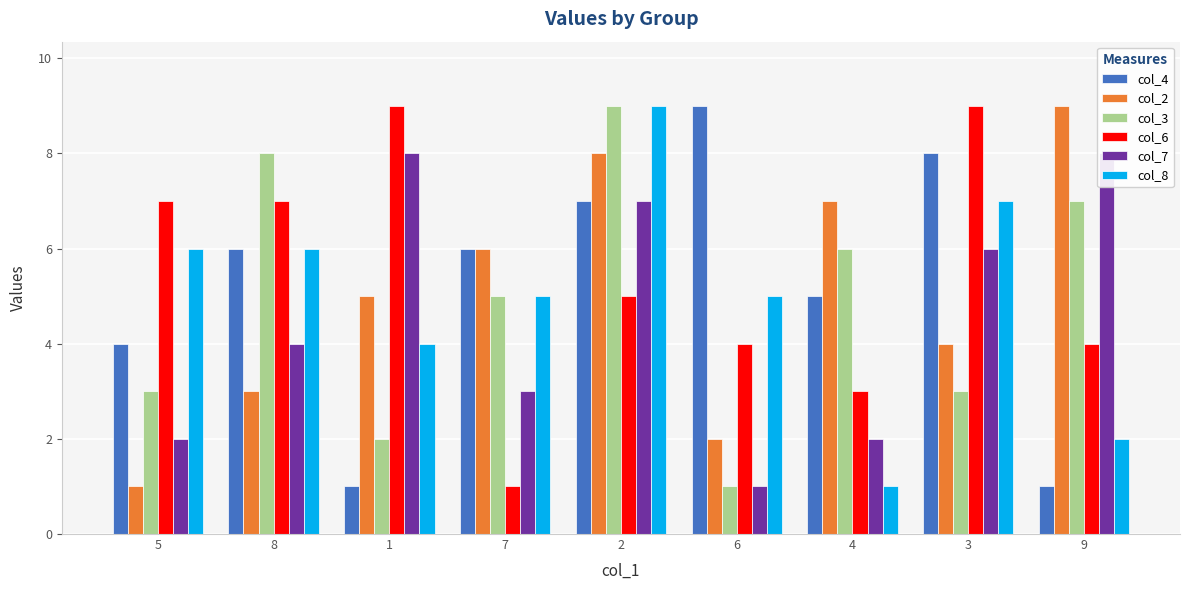

Where does the col_6 series first go above 5?

5